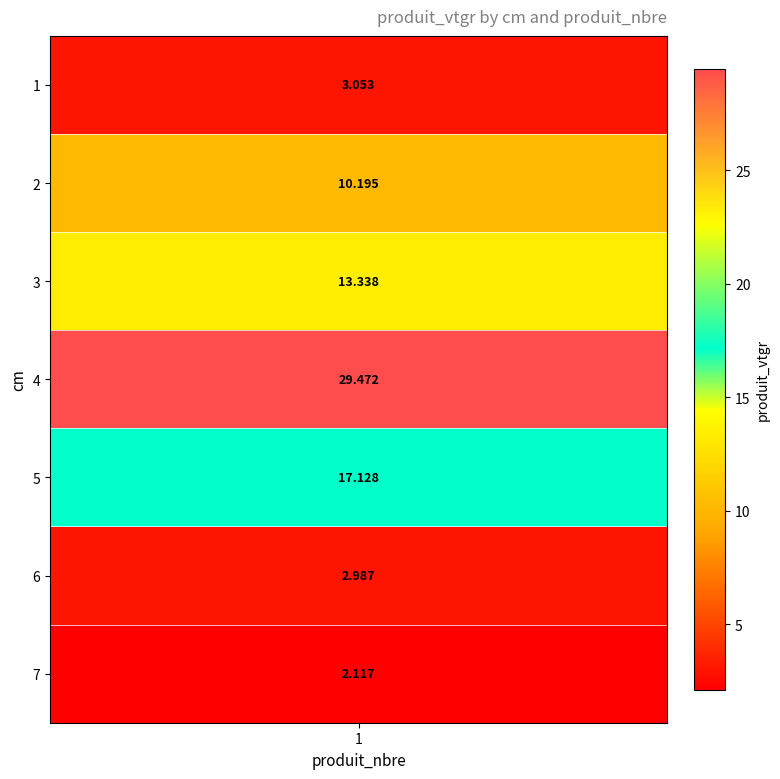

What is the change in value from 1 to 4?

+26.4